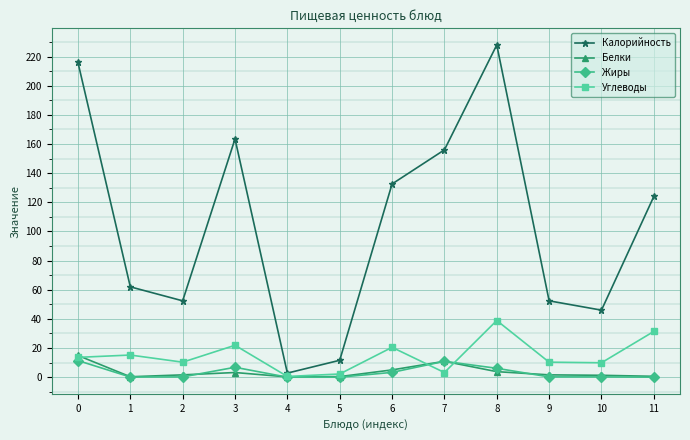

True or false: Калорийность has more than 2 interior local peaks.

False